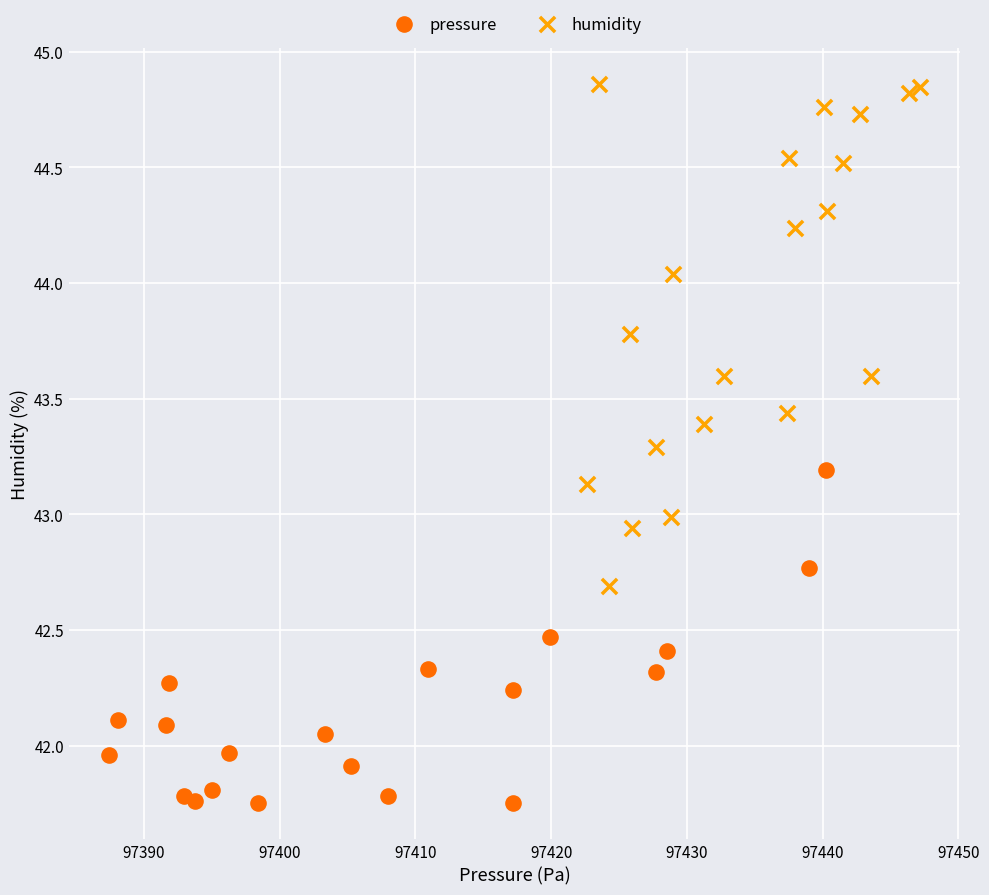

Which series reaches the maximum Y coordinate?

humidity